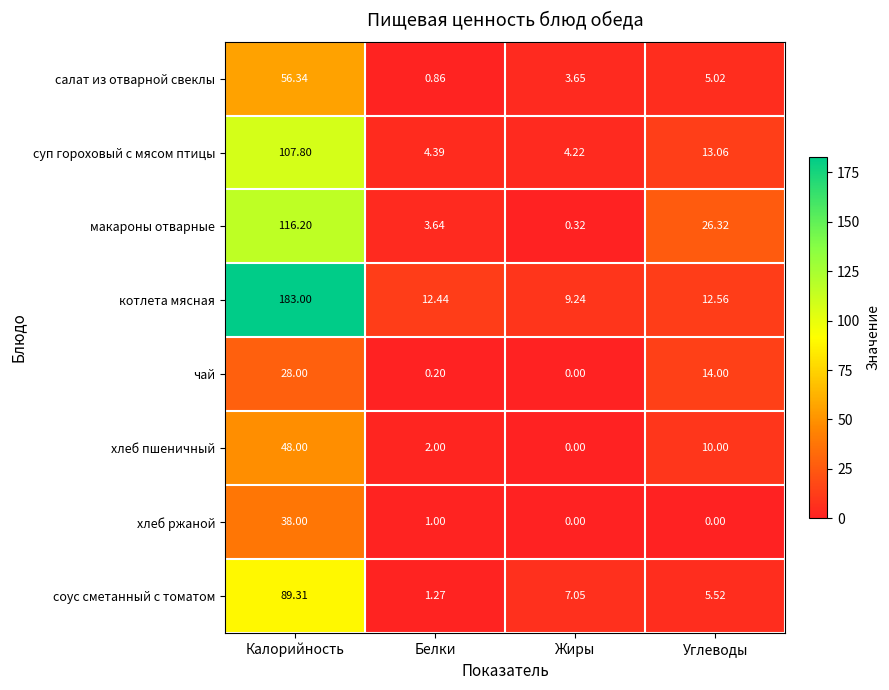

Rank the categories by соус сметанный с томатом value from highest to lowest.

Калорийность, Жиры, Углеводы, Белки